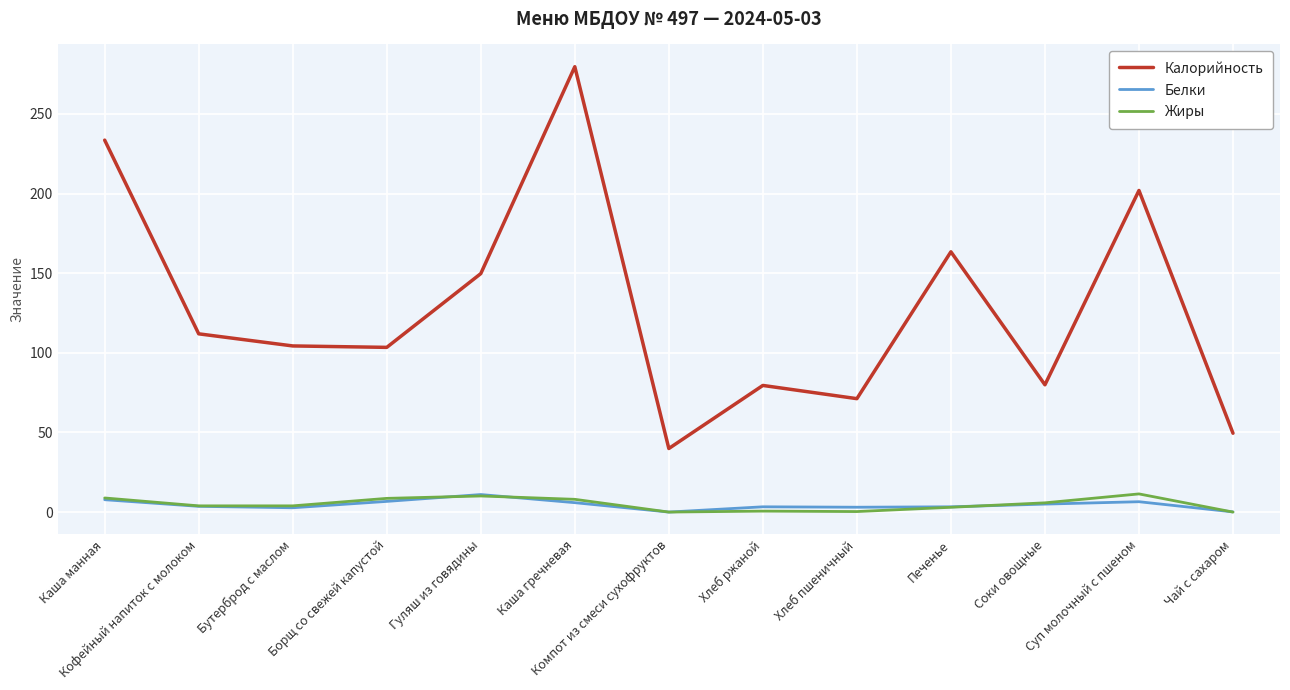

What position from the right is Суп молочный с пшеном?

2